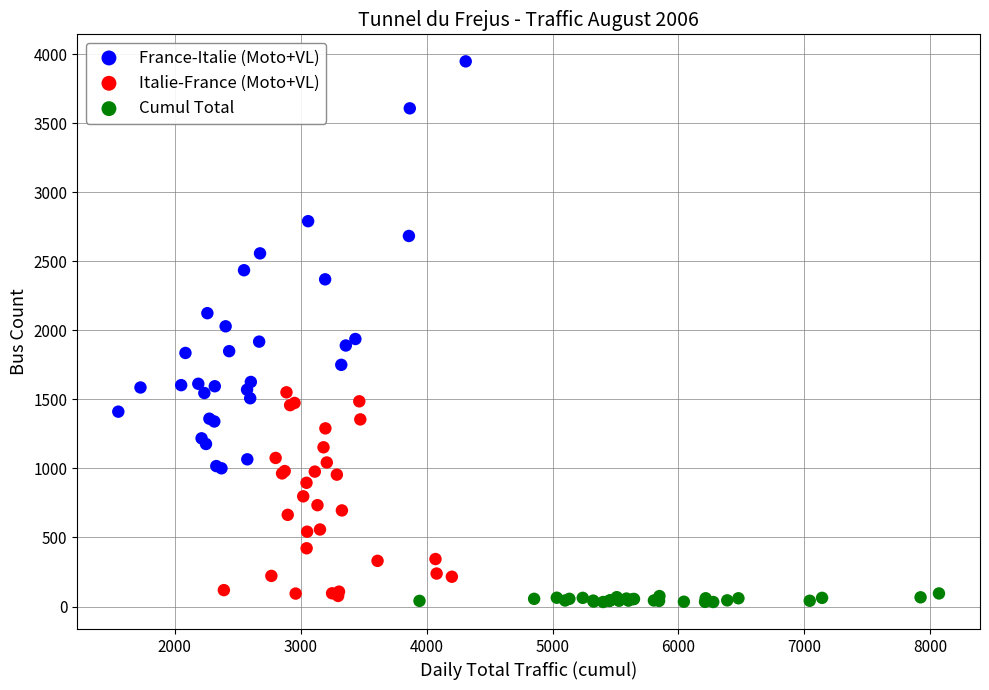

Which series has the largest Y range (max minus min)?

France-Italie (Moto+VL)